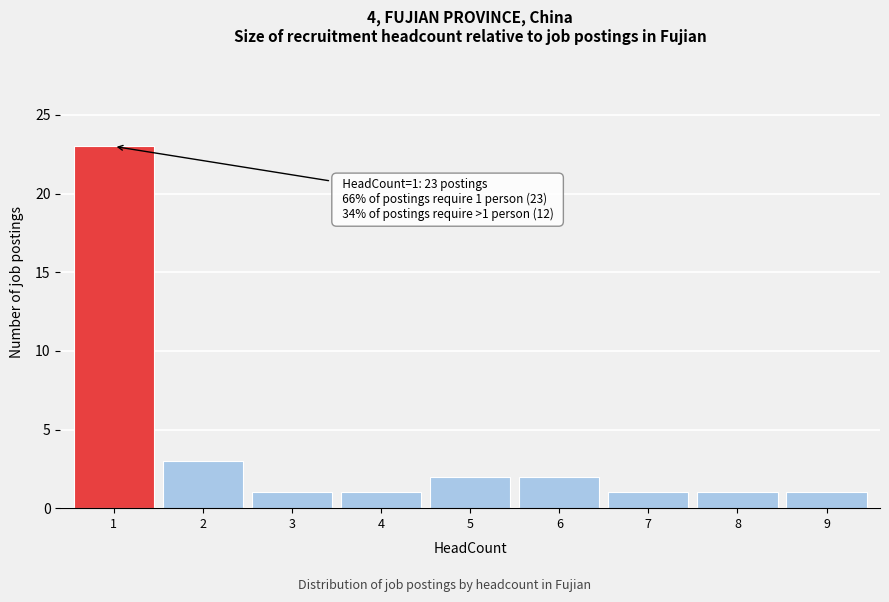

Reading left to right, transcribe all the data shown in this chart.

23	3	1	1	2	2	1	1	1